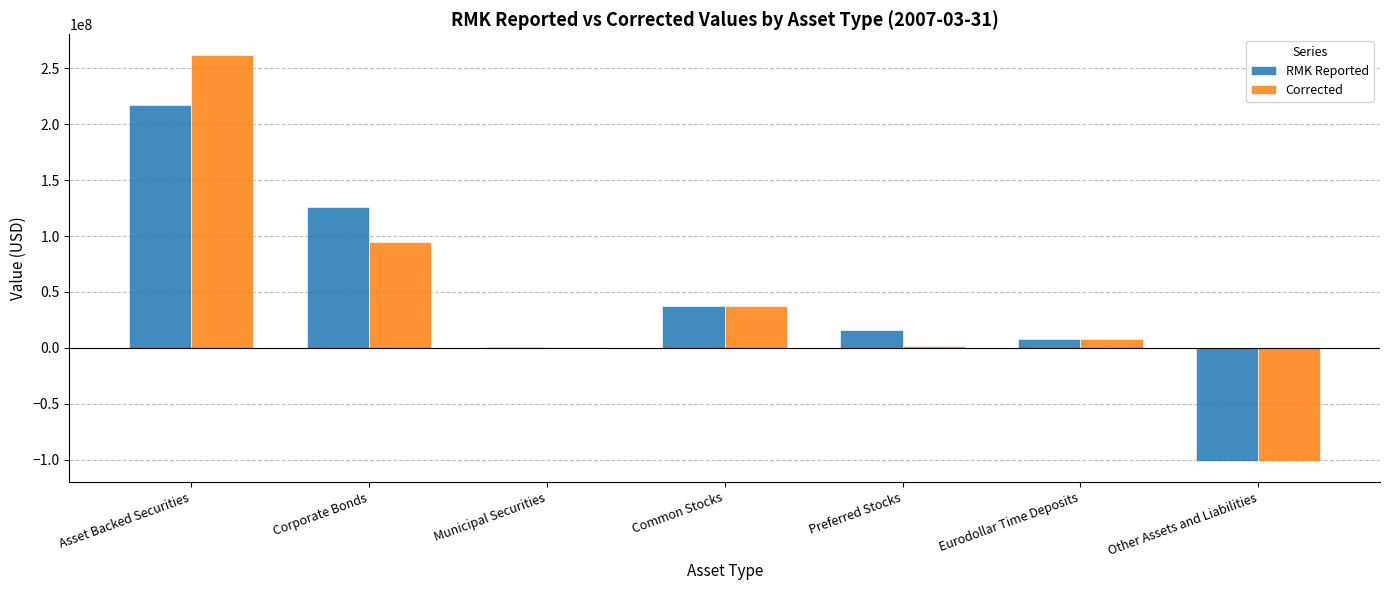

The Corrected series shows 37463032 at Common Stocks. True or false?

True